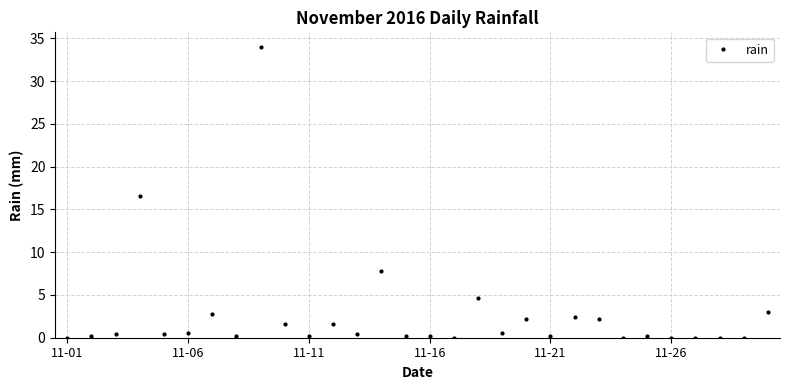

What is the average value?

2.8